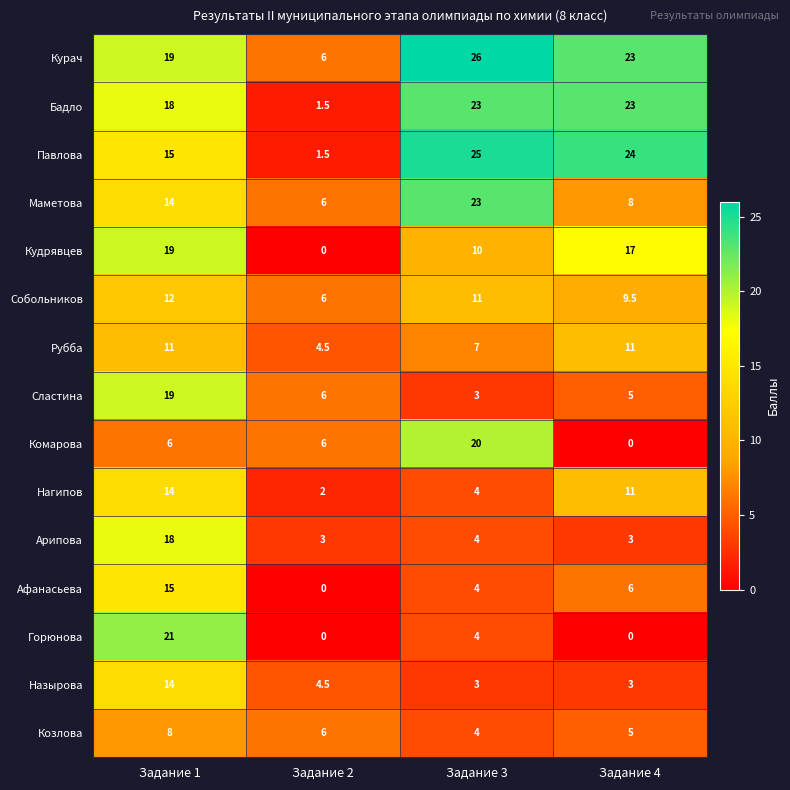

How many data points does each series have?

4